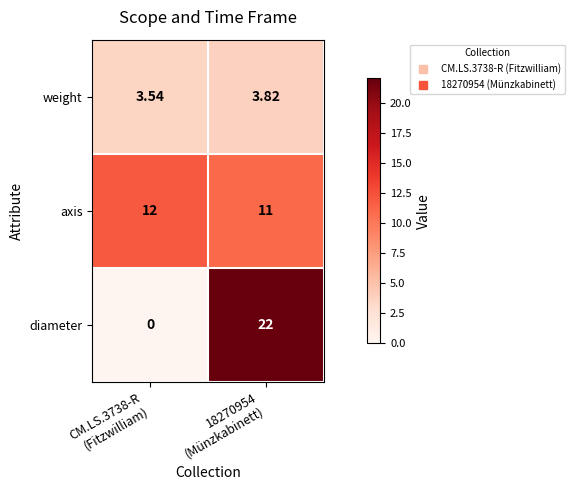

List the series in order of their peak value, highest first.

diameter, axis, weight